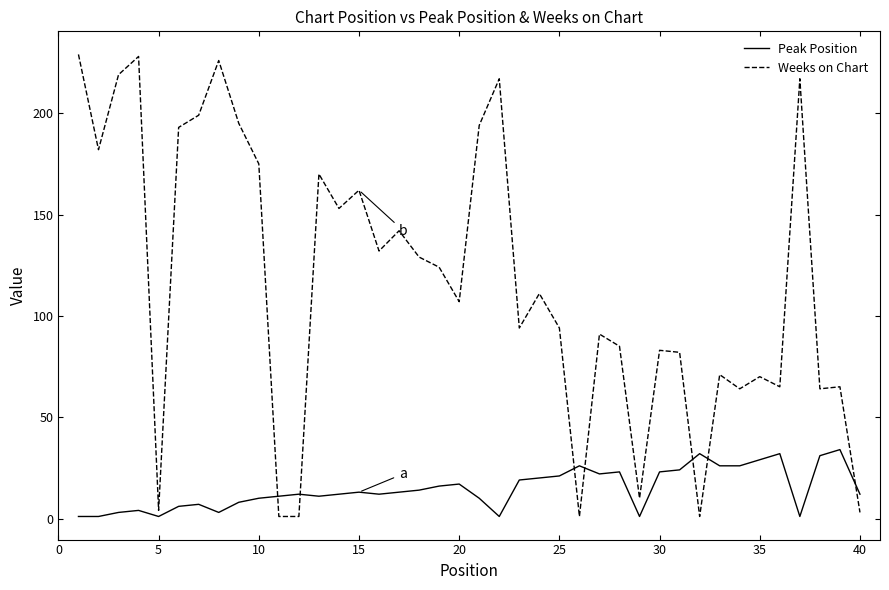

Which series has the widest spread of values?

Weeks on Chart